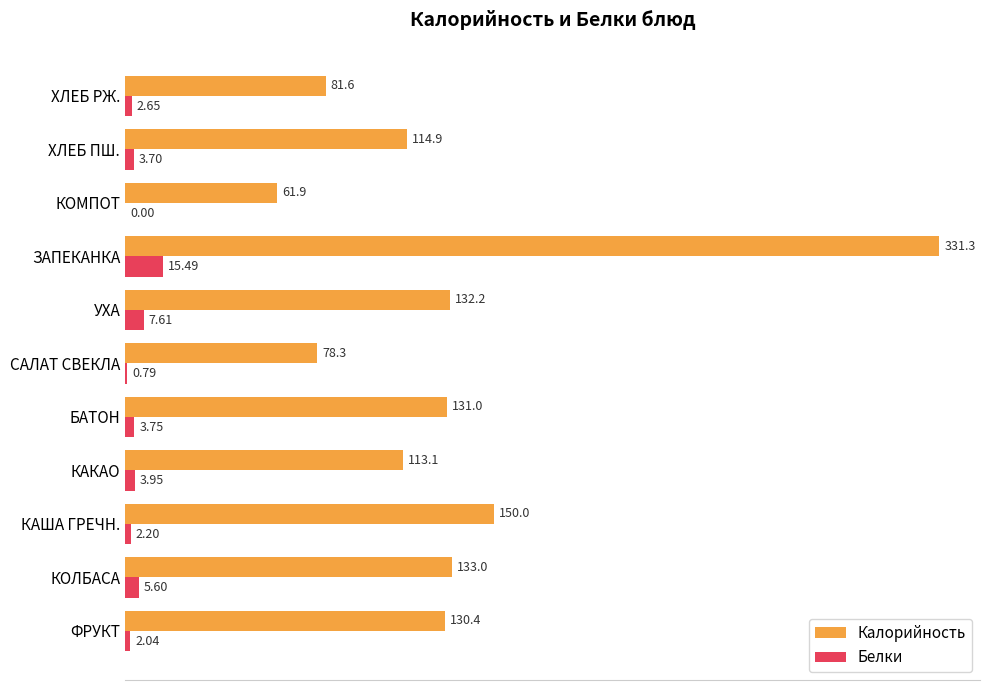

Where is Белки nearest to the value 7?

УХА